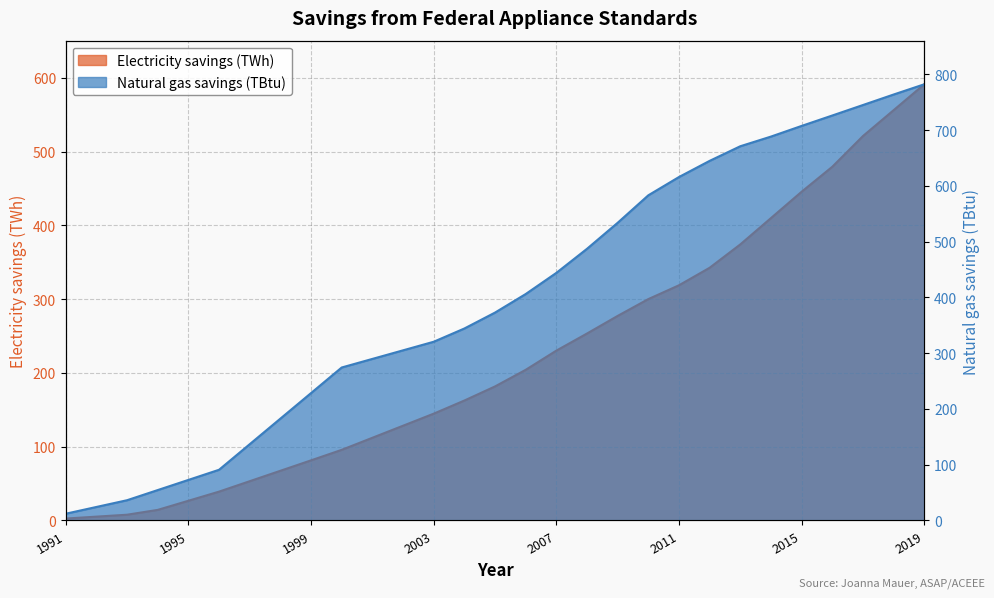

Which series has the largest total across all categories?

Natural gas savings (TBtu)